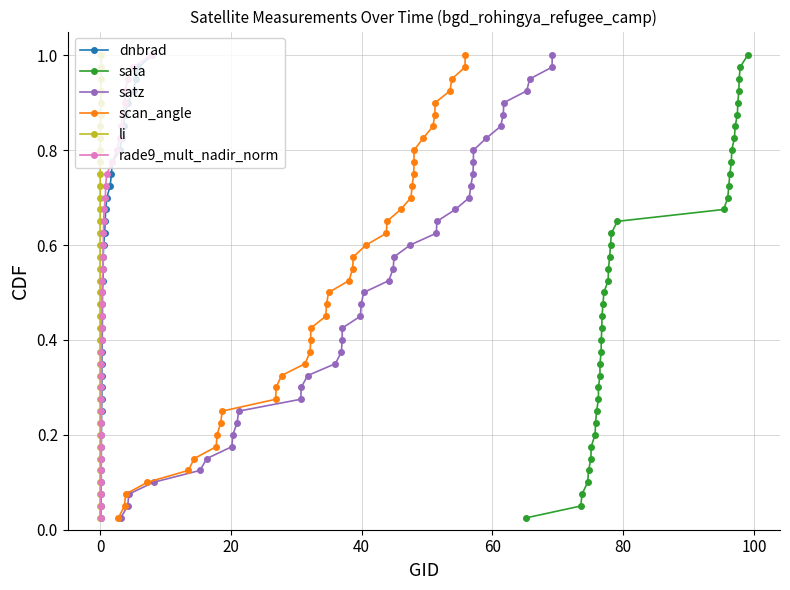

What is the maximum value shown in the chart?

1.0